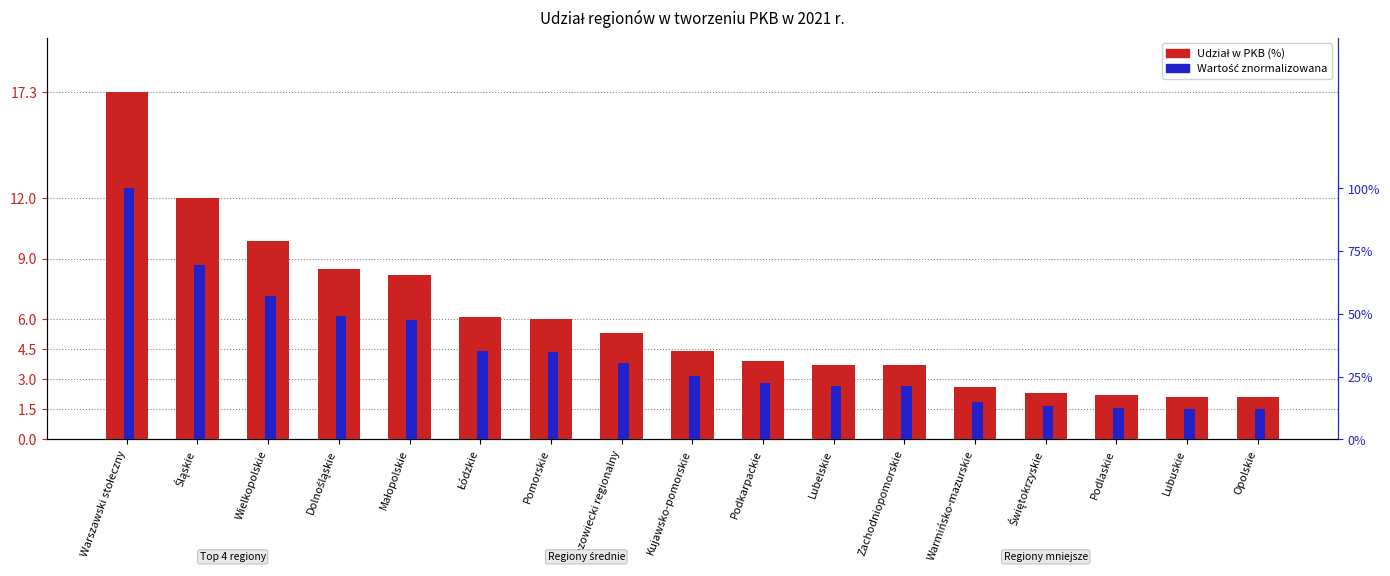

Count the number of data series in this chart.

2